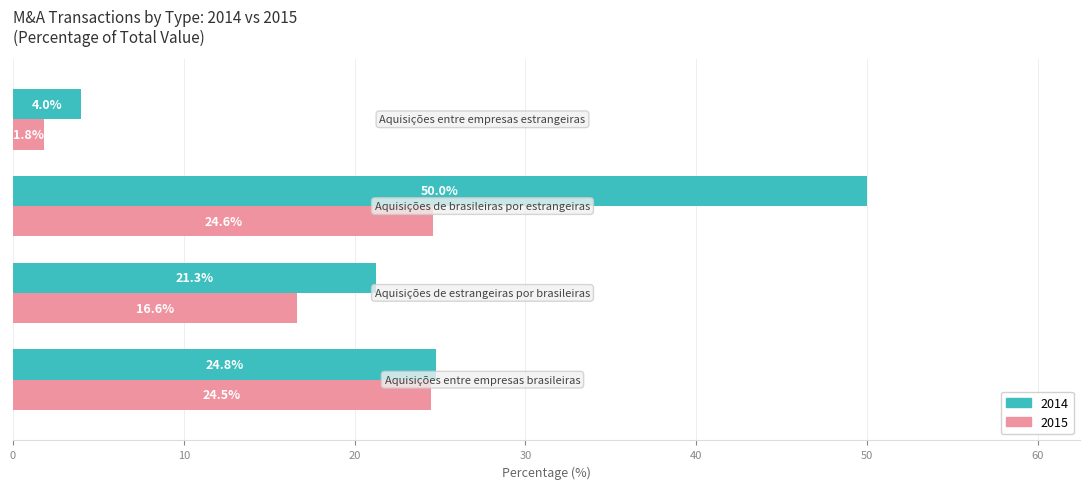

What is the sum of all 2015 values?

67.5